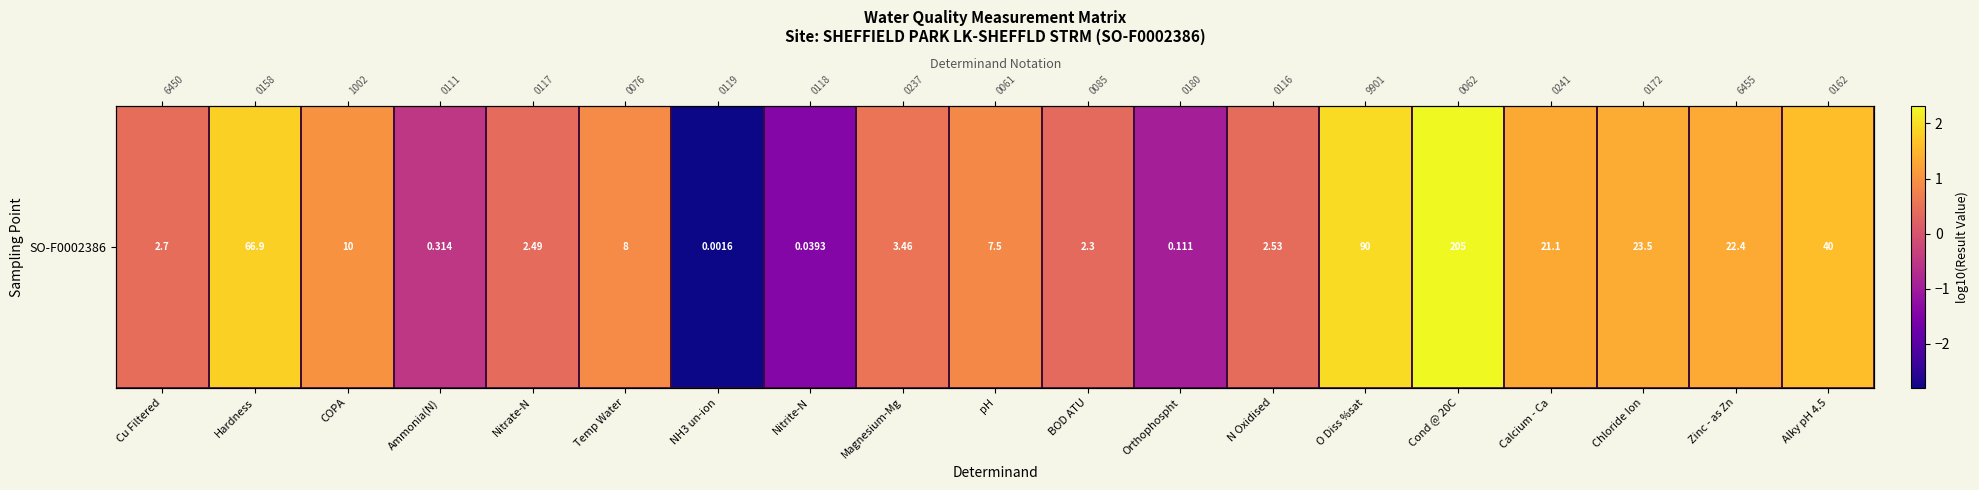

How many values are below zero?

4